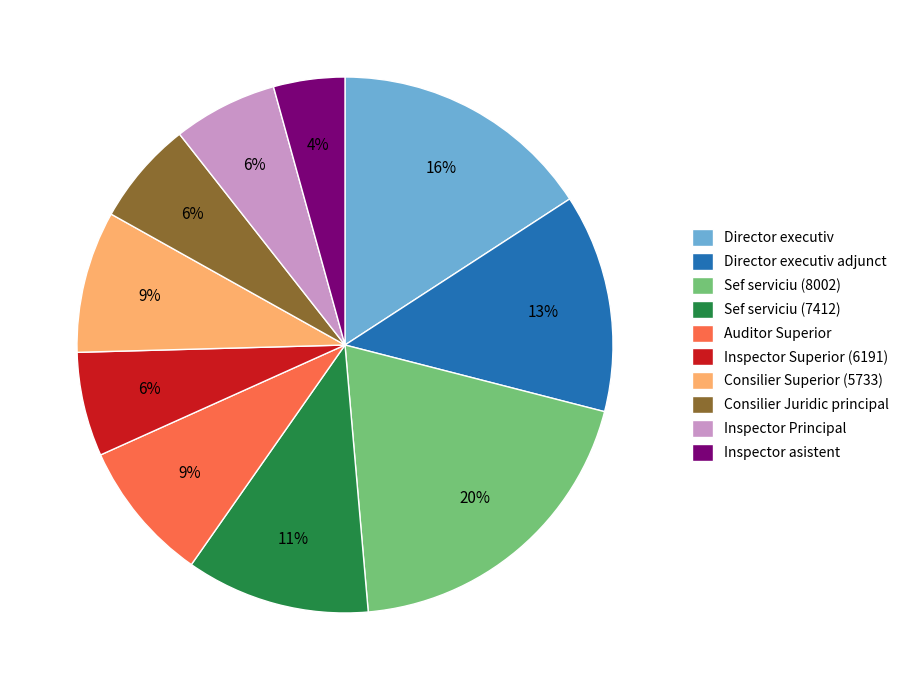

Is there any slice that represents more than half of the pie?

No